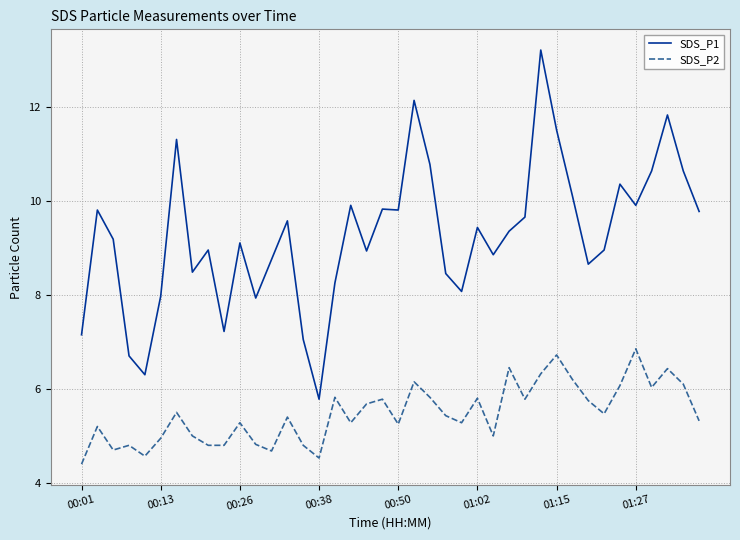

Which series has the largest total across all categories?

SDS_P1